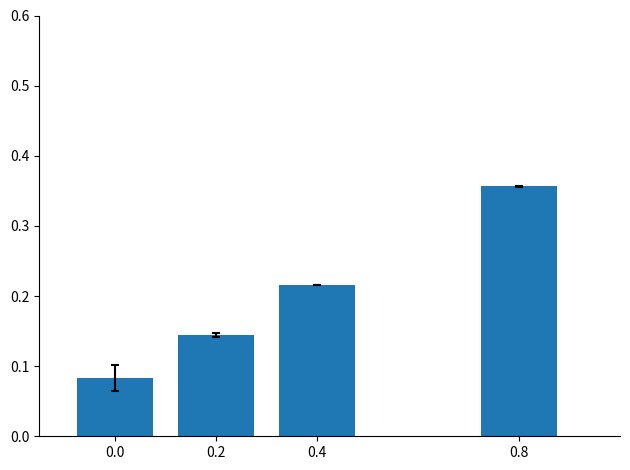

What is the change in value from 0.4 to 0.8?

+0.1